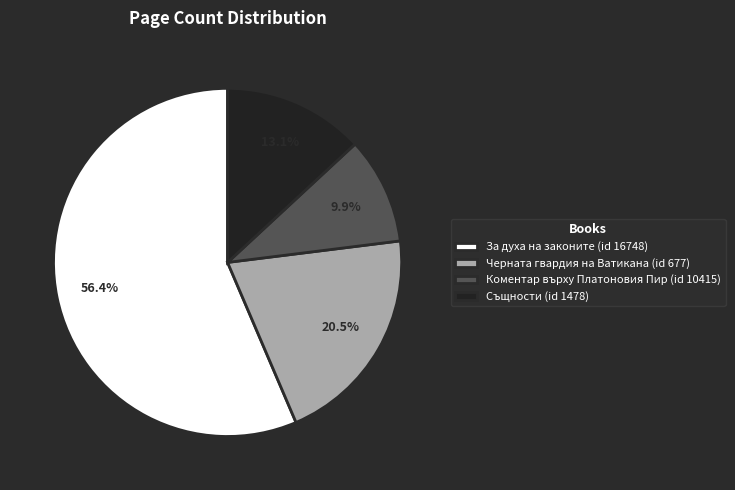

Does Същности (id 1478) represent more than half of the total?

No